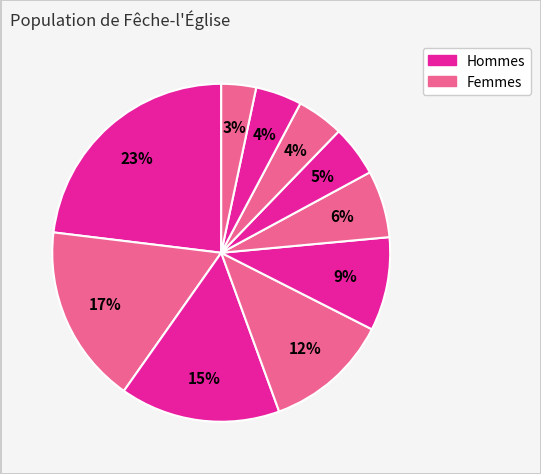

Count the number of slices in the pie.

10